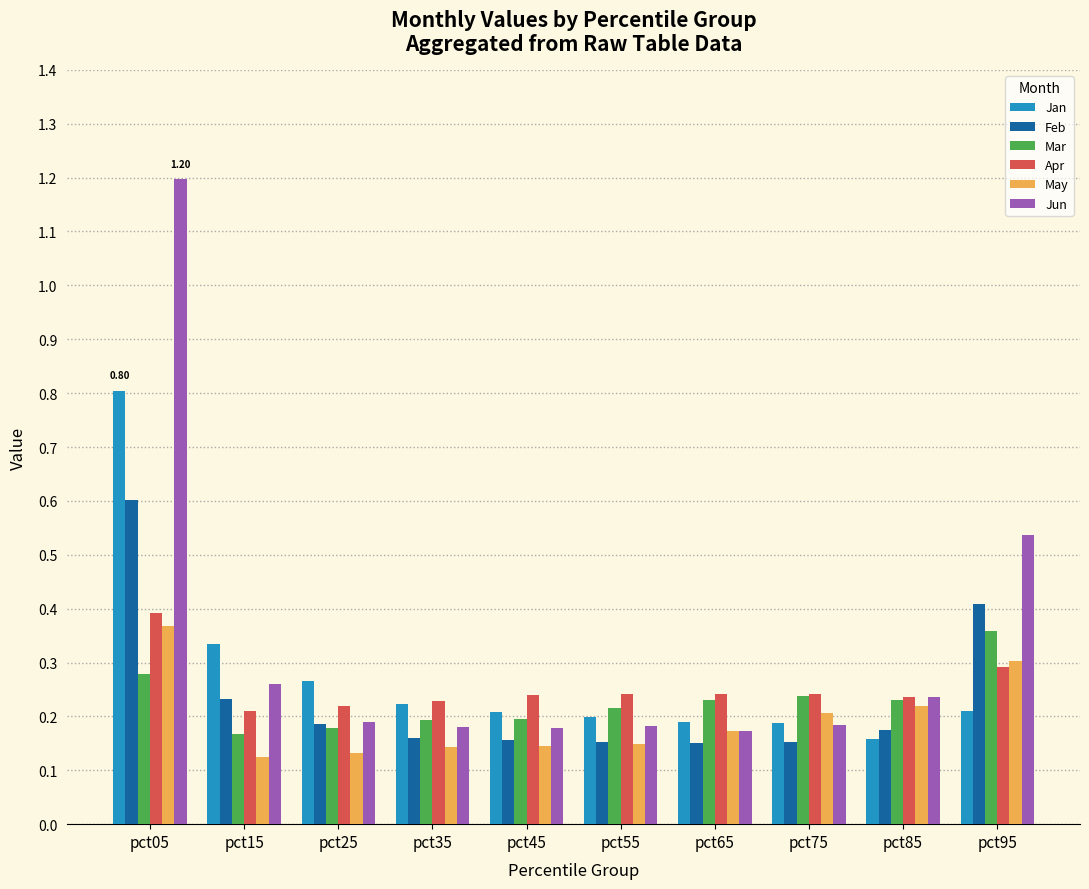

What is the difference between the maximum and minimum values in the Jan series?

0.6